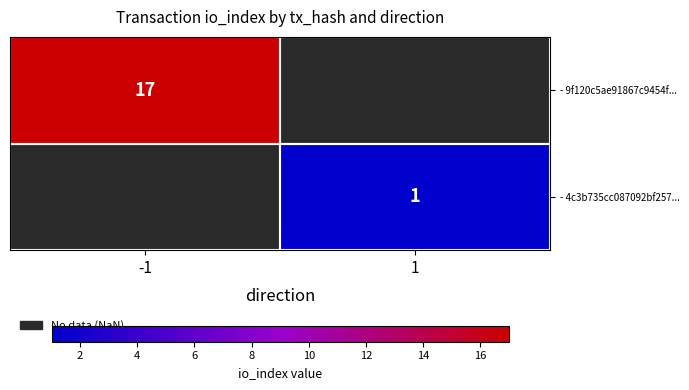

Which label corresponds to the largest value in the chart?

-1